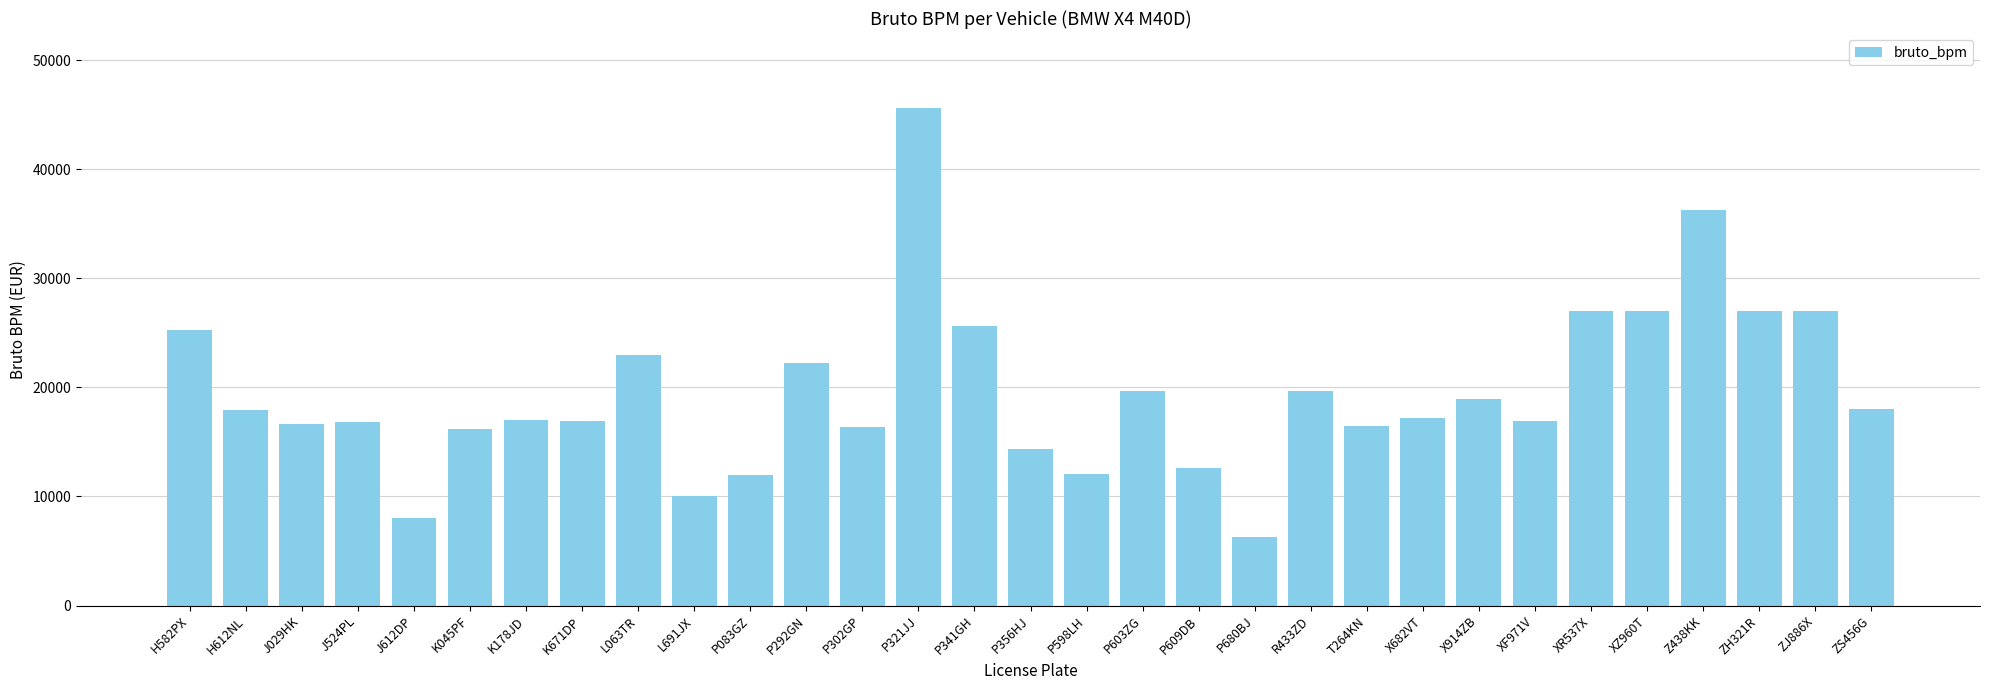

The value at R433ZD is 19652. True or false?

True